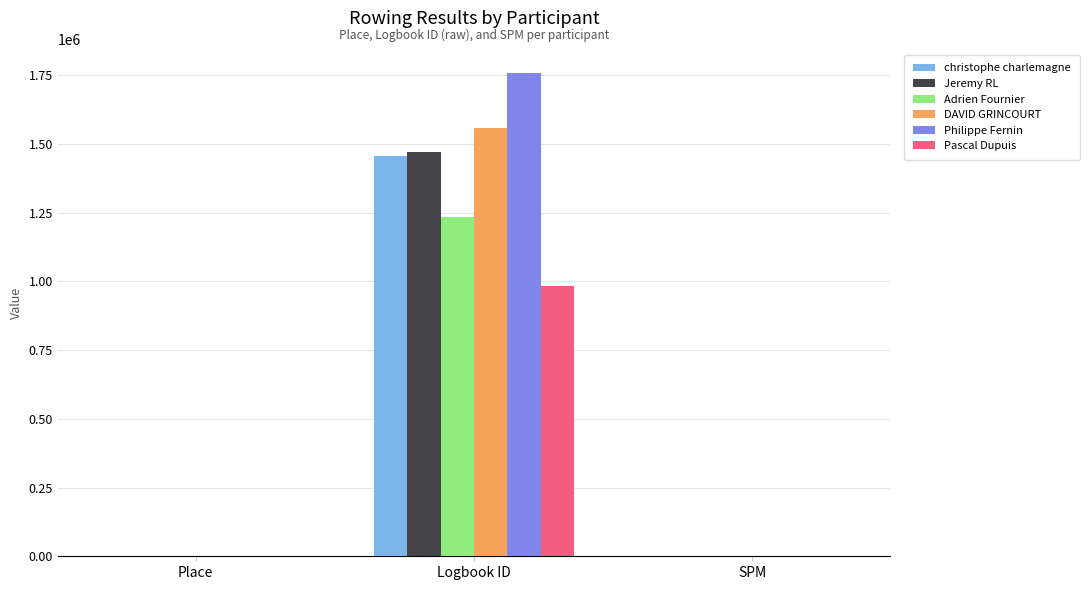

What is the sum of all Philippe Fernin values?

1757025